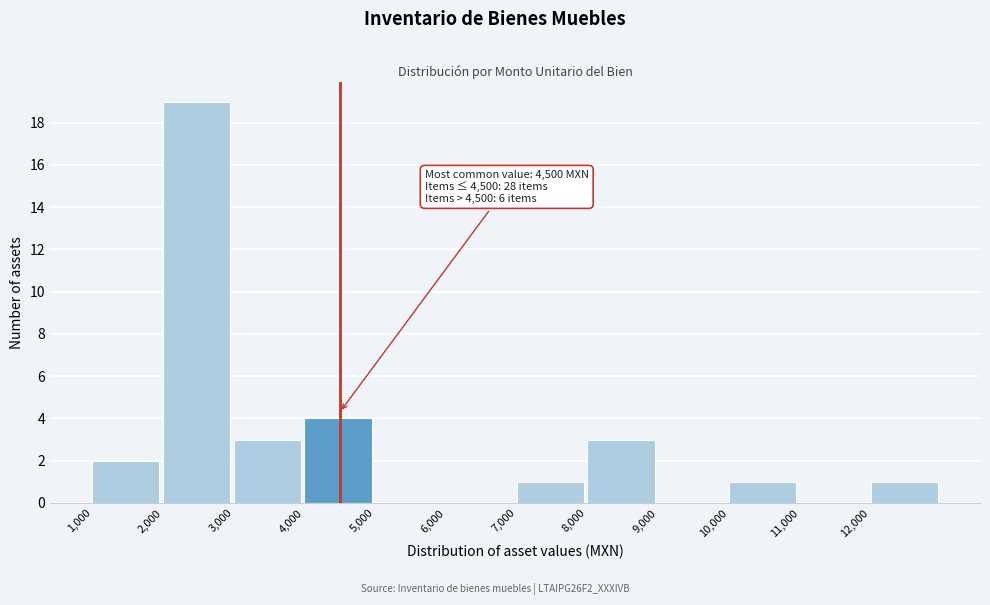

Which range on the x-axis has the tallest bar?

2000 to 3000